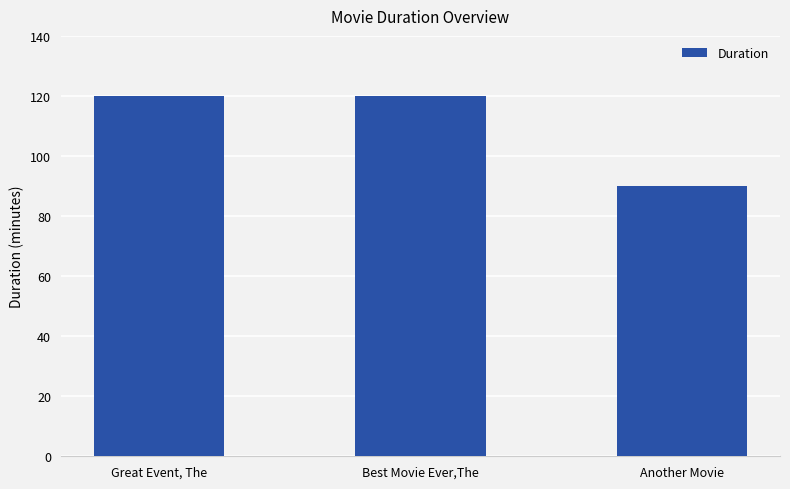

What is the sum of the values at Another Movie and Best Movie Ever,The?

210